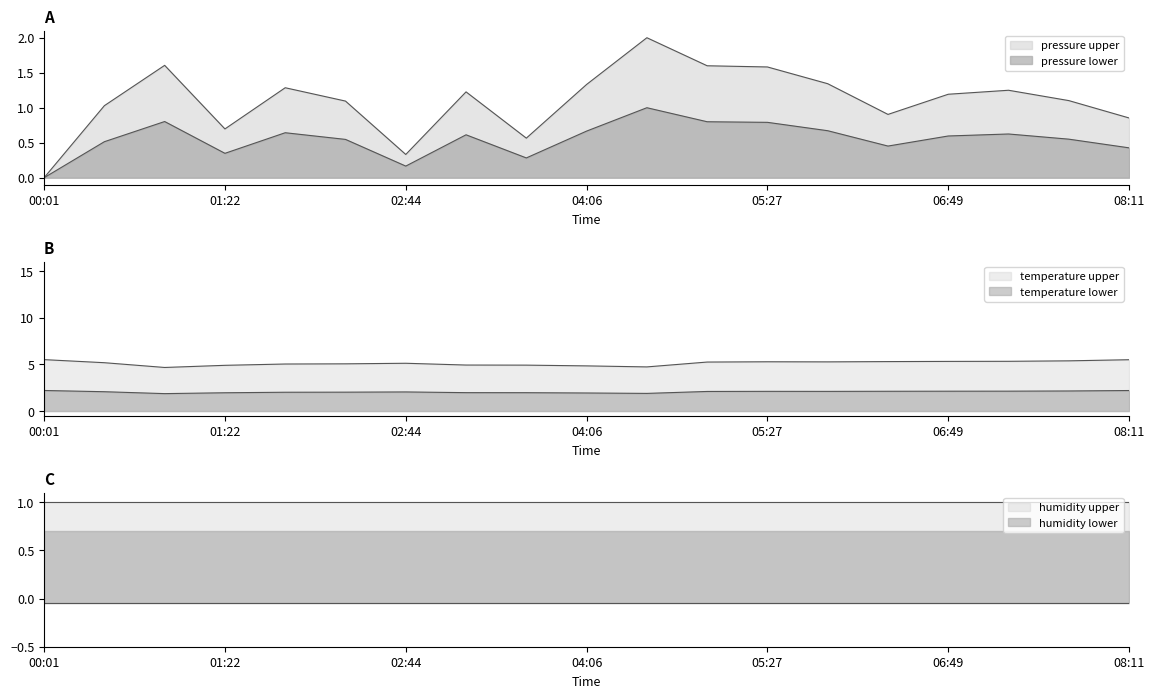

True or false: humidity lower and humidity upper intersect in this chart.

False